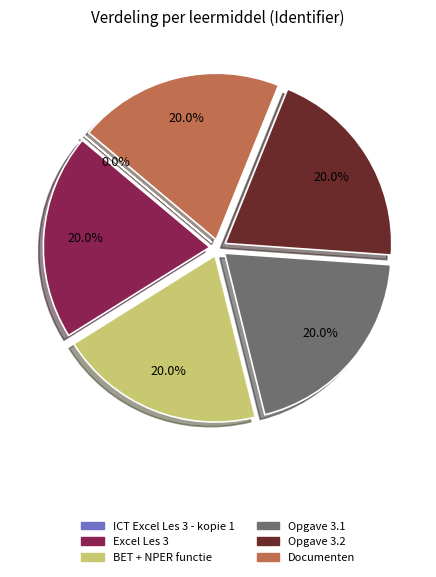

Is it true that Opgave 3.1 is 20% of the pie?

True